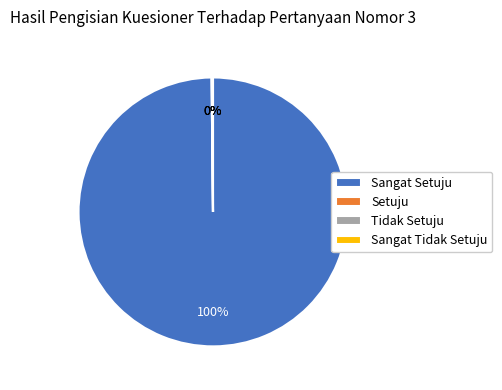

Does any single category account for the majority?

Yes